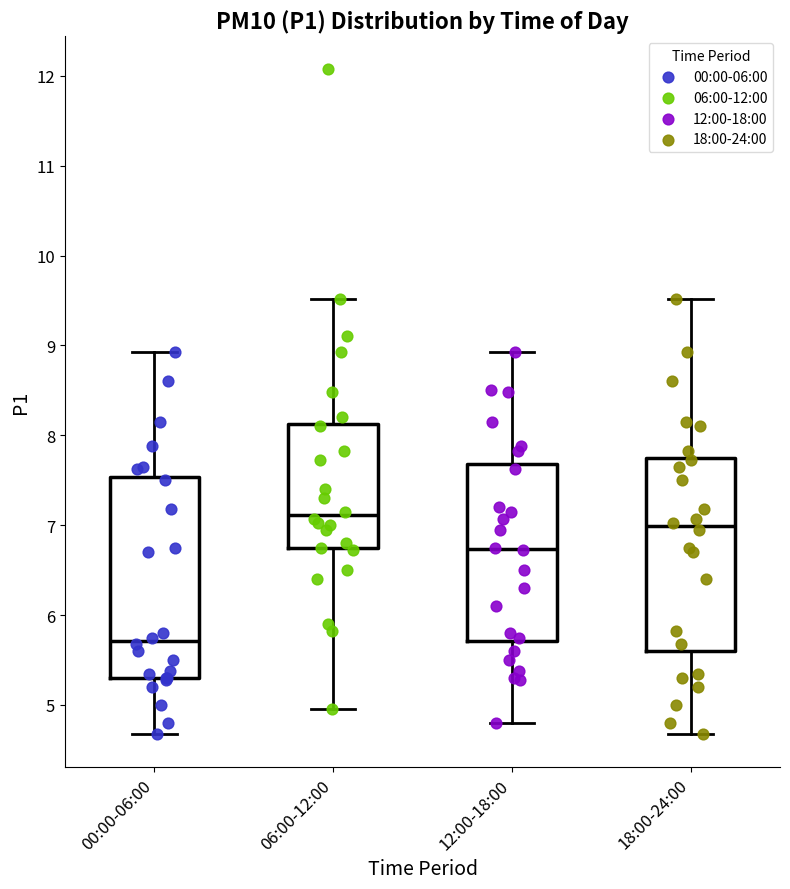

Which box's median line is the lowest?

00:00-06:00